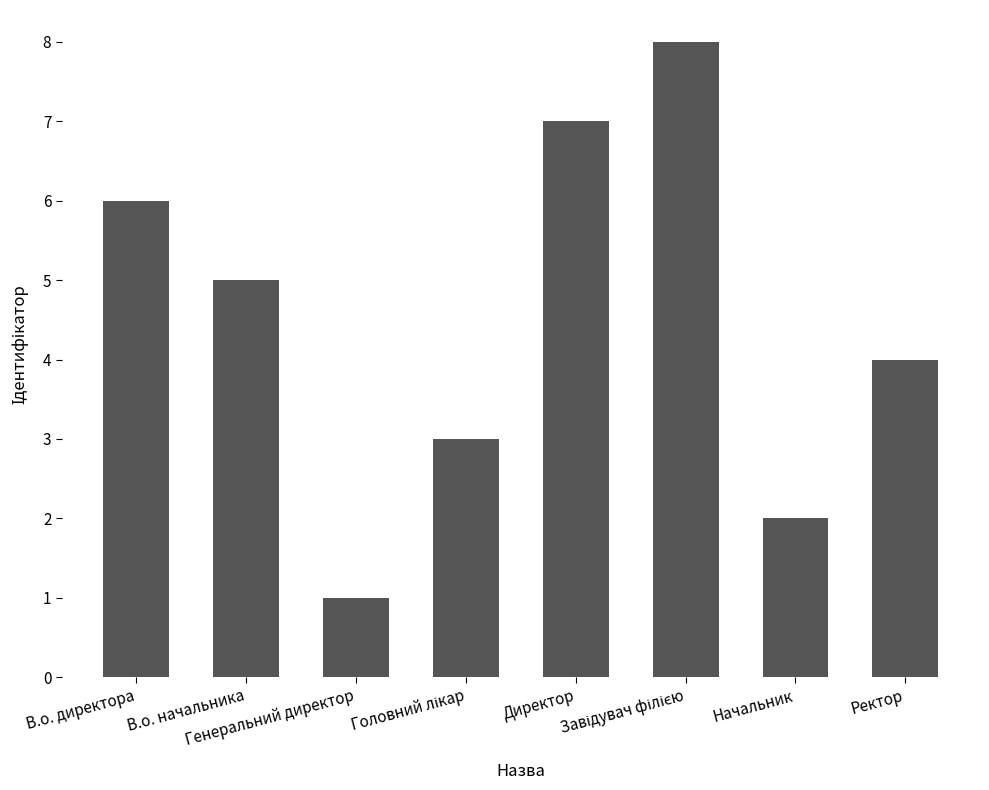

Count the values in the range 3 to 7.

5